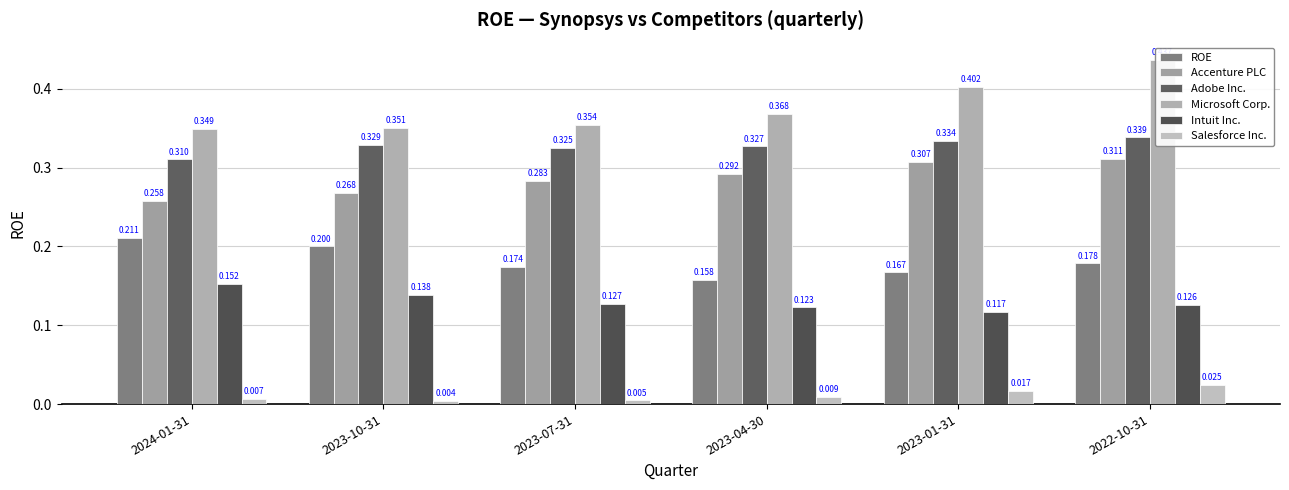

Read the Microsoft Corp. value at 2023-07-31.

0.4